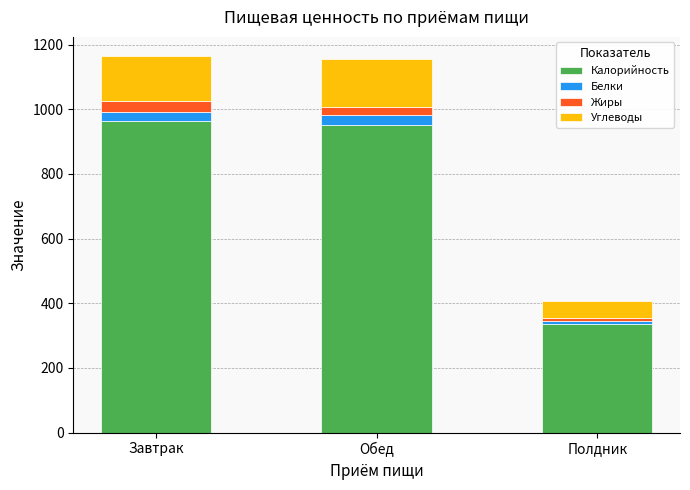

Reading right to left, list the values for the Калорийность series.

Полдник=335.7	Обед=949.7	Завтрак=965.0